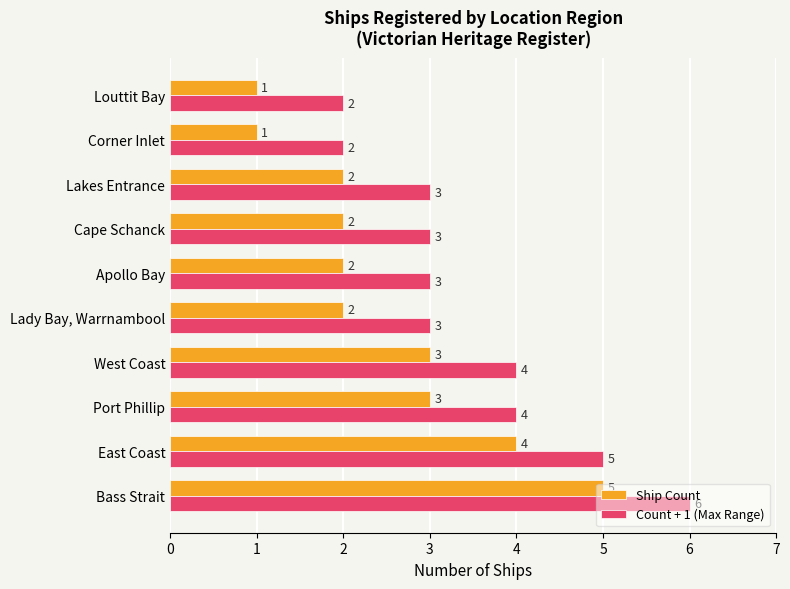

The value of Count + 1 (Max Range) at Lakes Entrance is 3. True or false?

True